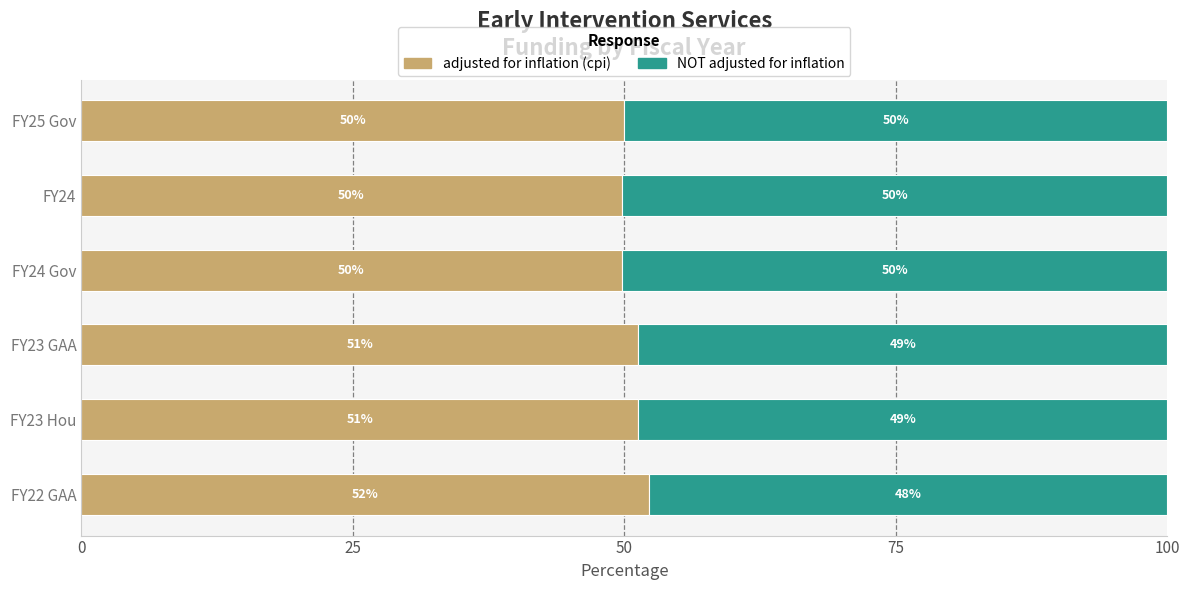

What is the highest value of the adjusted for inflation (cpi) series?

52.3